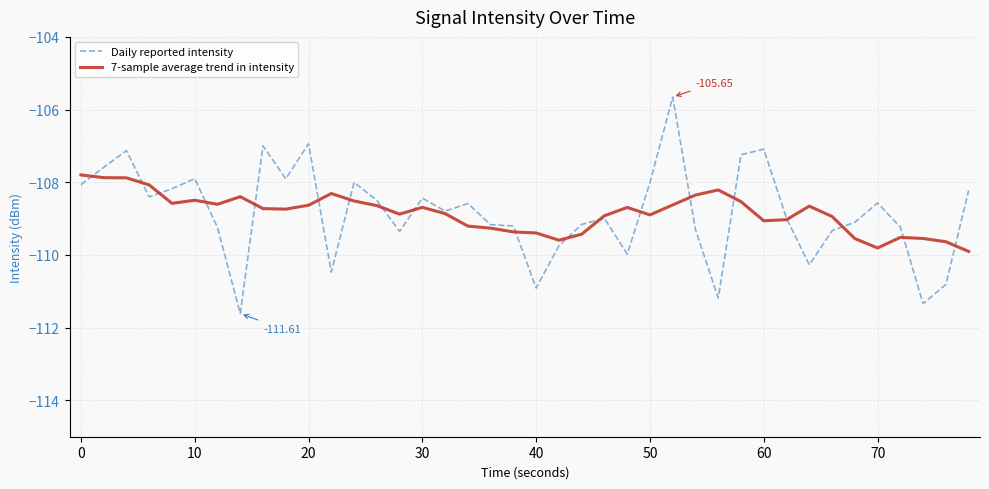

How many values in the 7-sample average trend in intensity series are below -108?

37